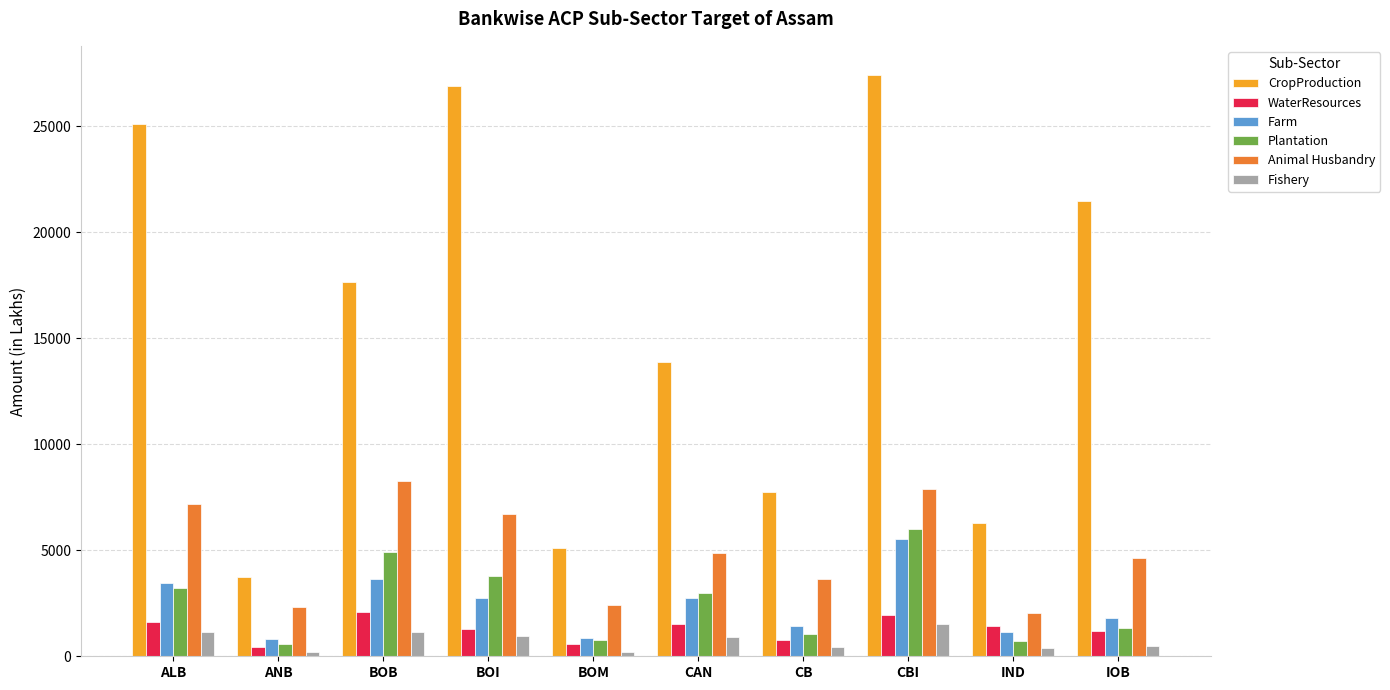

At which category is the sum across all series the highest?

CBI